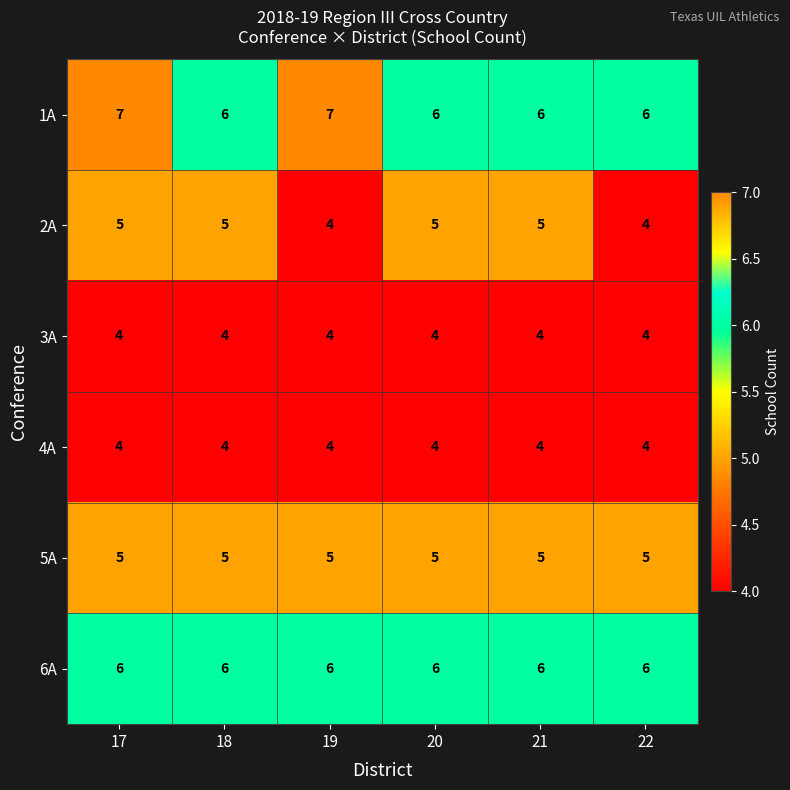

Is it true that 1A equals 10 at 18?

False